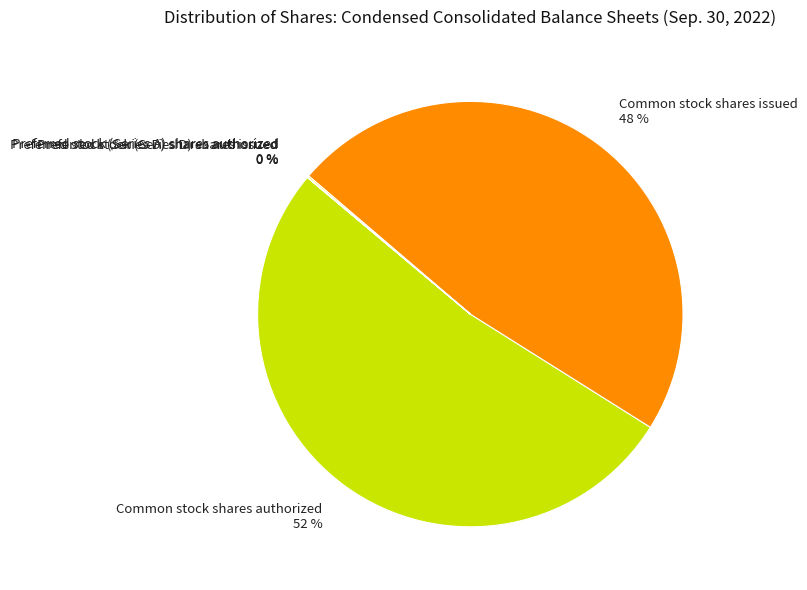

What is the largest slice in the pie chart?

Common stock shares authorized